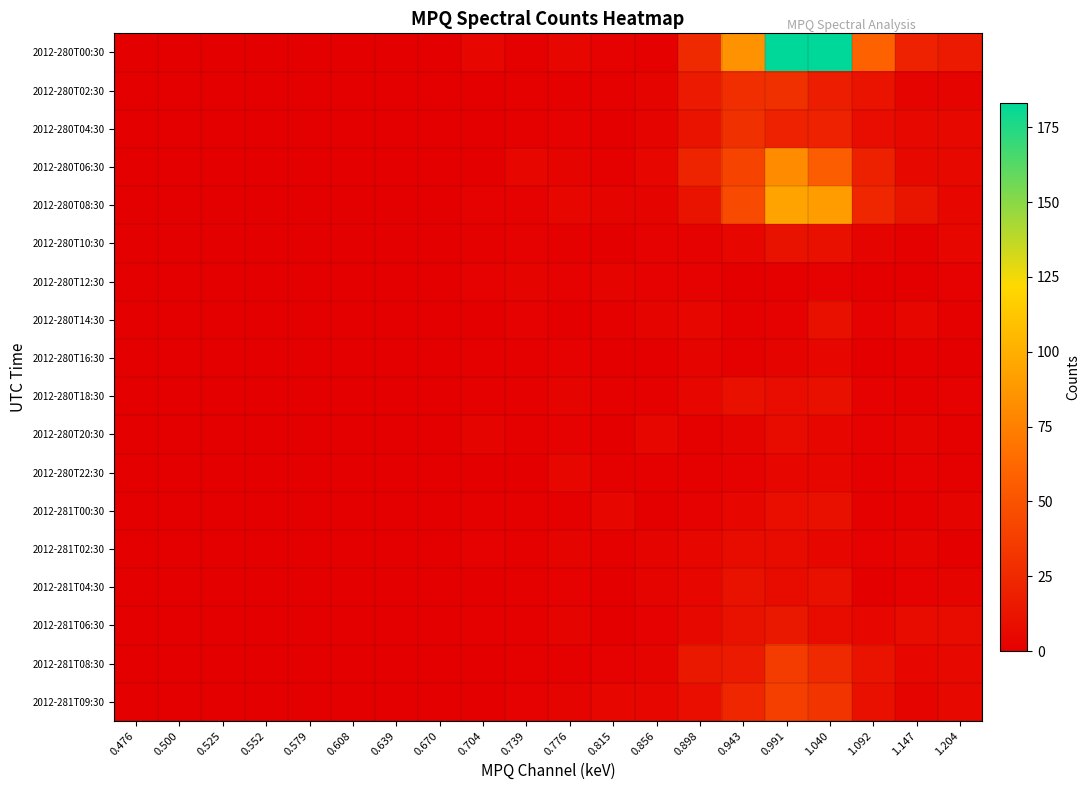

What is the spread (max minus min) of values at 1.204?

16